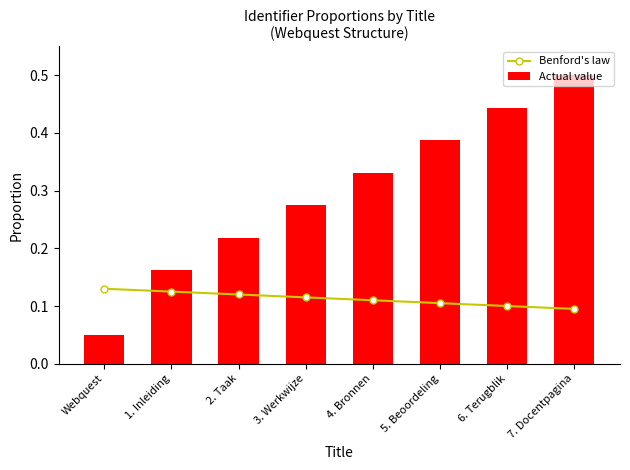

What is the maximum value for Benford's law?

0.1